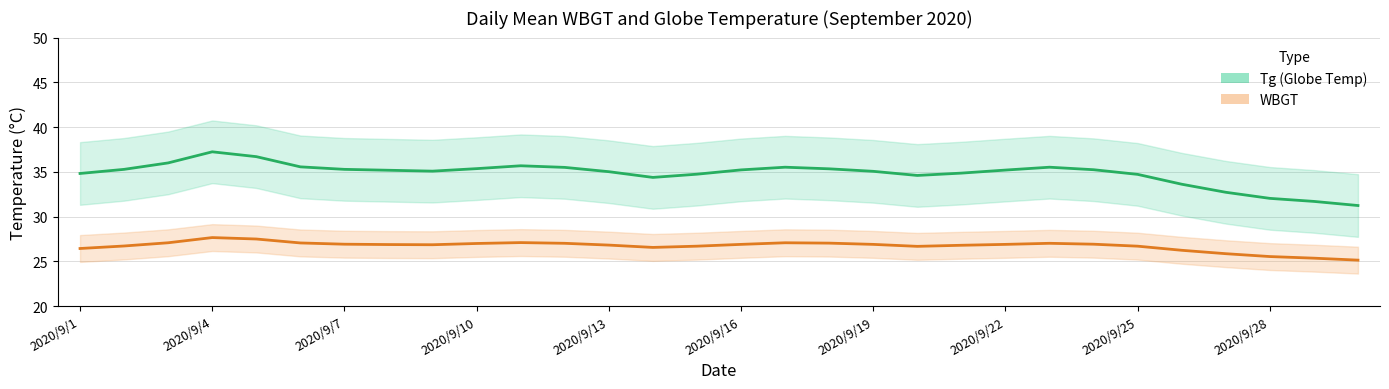

True or false: Tg (smoothed) and WBGT (smoothed) cross at least once.

False